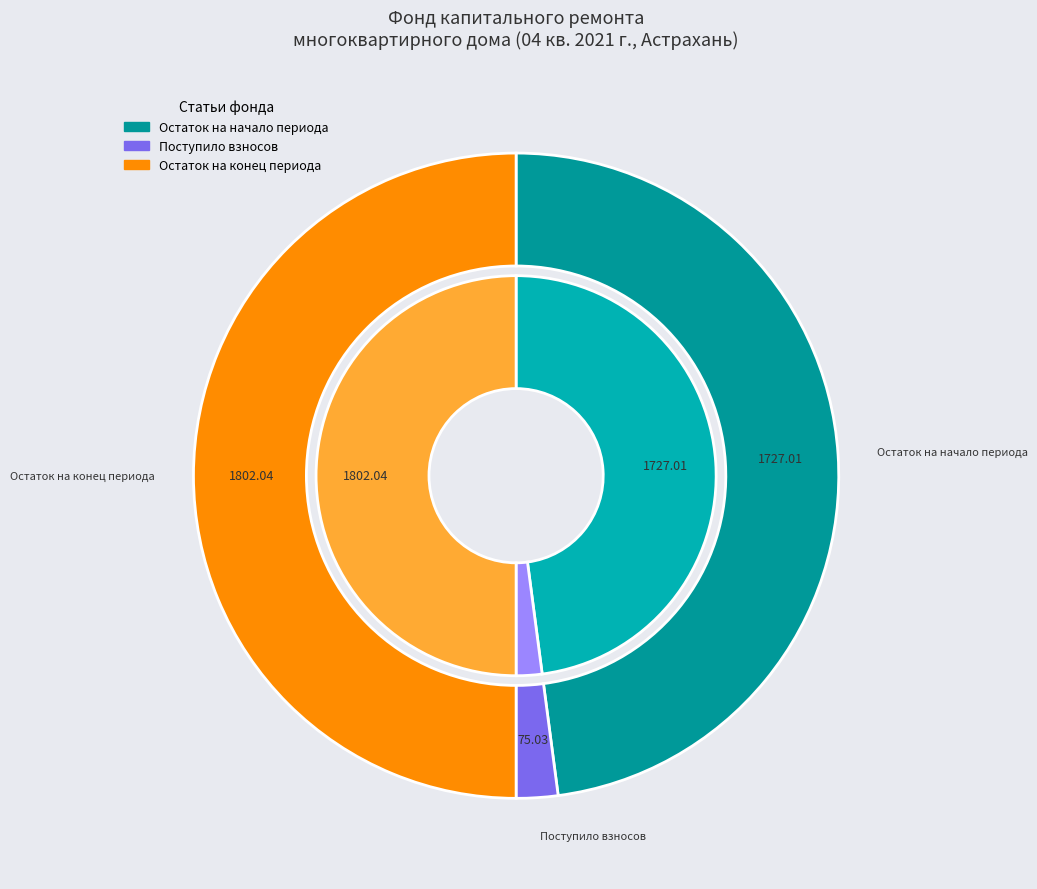

Is the sum of Поступило взносов and Остаток на конец периода greater than half?

Yes